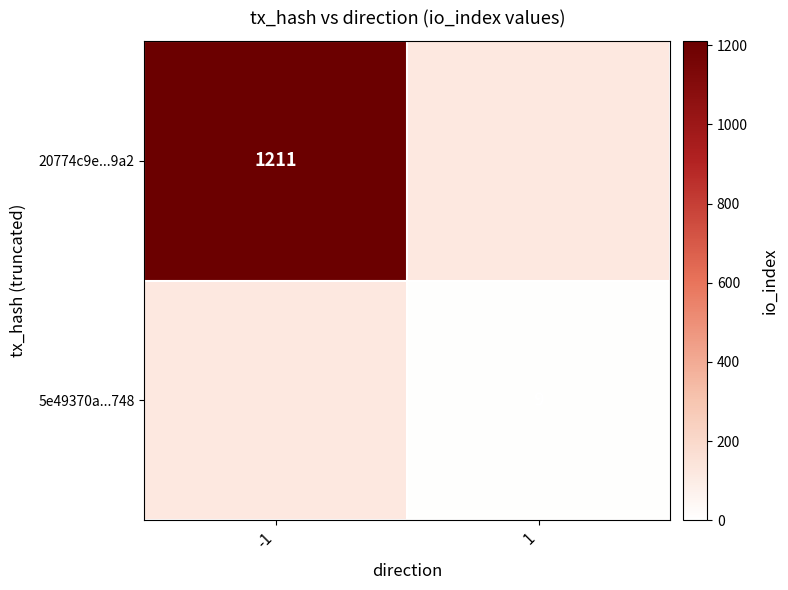

The value of 5e49370a...748 at 1 is 9. True or false?

True